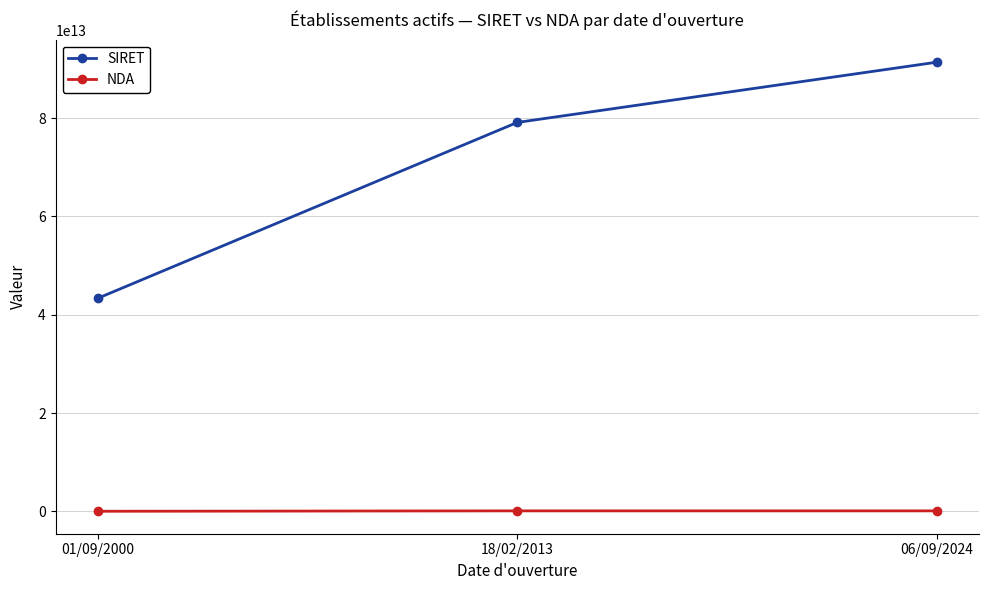

Rank the series by their average value, from highest to lowest.

SIRET, NDA